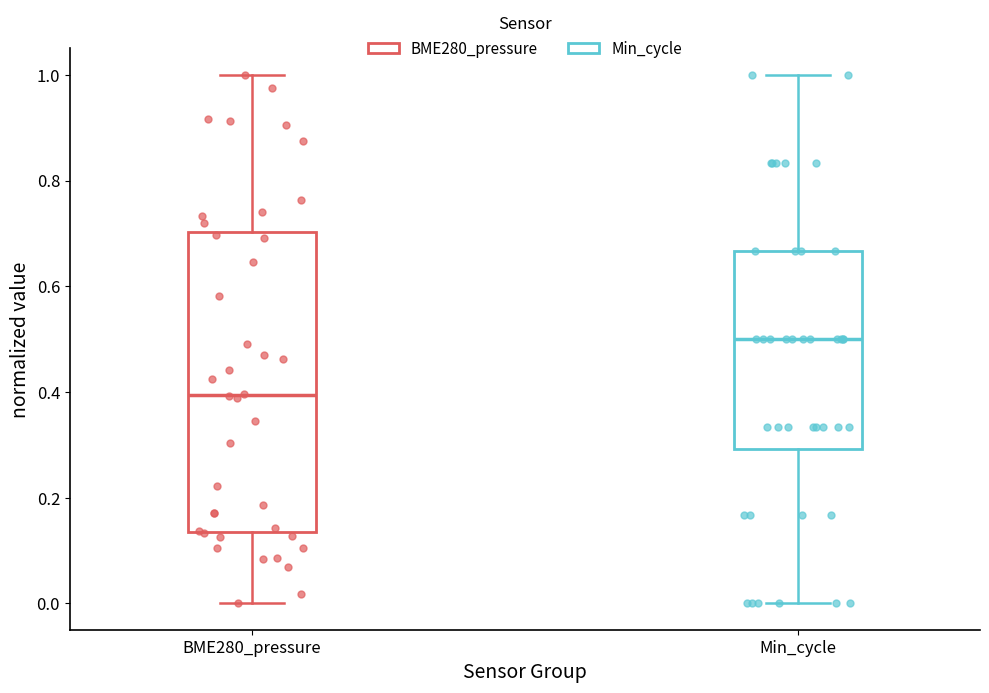

Reading left to right, transcribe this box plot: for each box, give where its median line is, the range the box spans, and where its two whiskers end, as read against the y-axis. The values are not printed on the chart, so give them approximately, as read against the axis.

BME280_pressure: median 0.40, box 0.14 to 0.70, whiskers 0.00 to 1.00
Min_cycle: median 0.50, box 0.30 to 0.66, whiskers 0.00 to 1.00